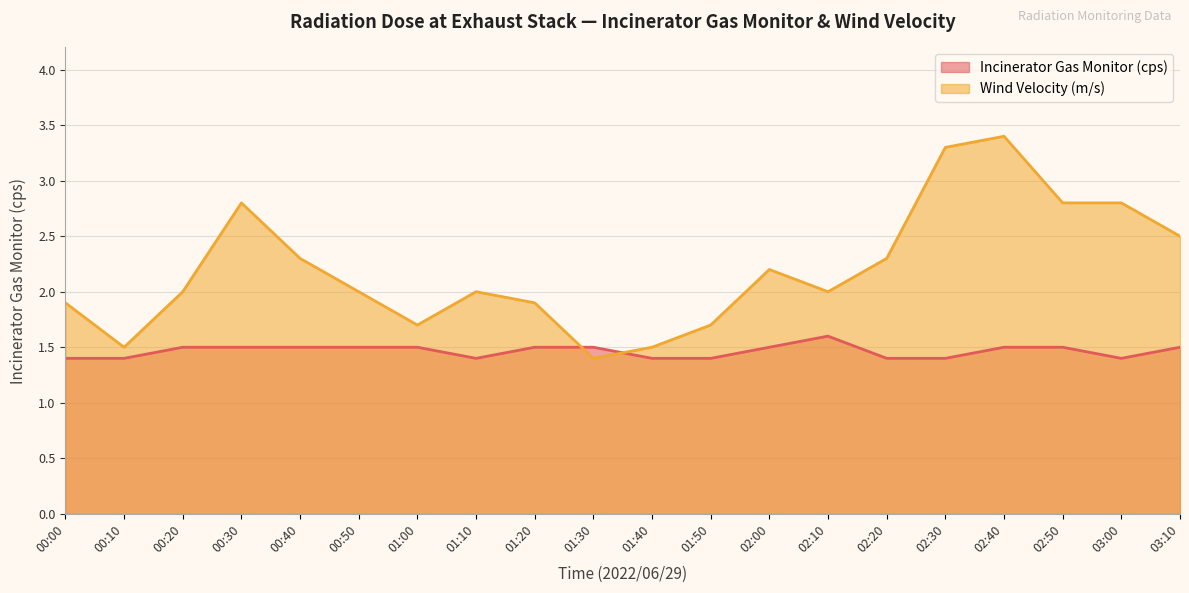

What is the label of the 12th point from the right?

01:20